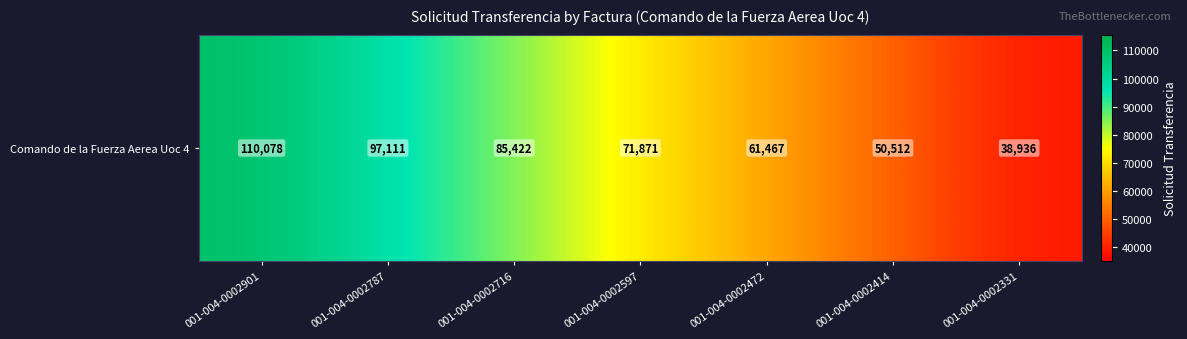

What is the ratio of the value at 001-004-0002331 to the value at 001-004-0002597?

0.5